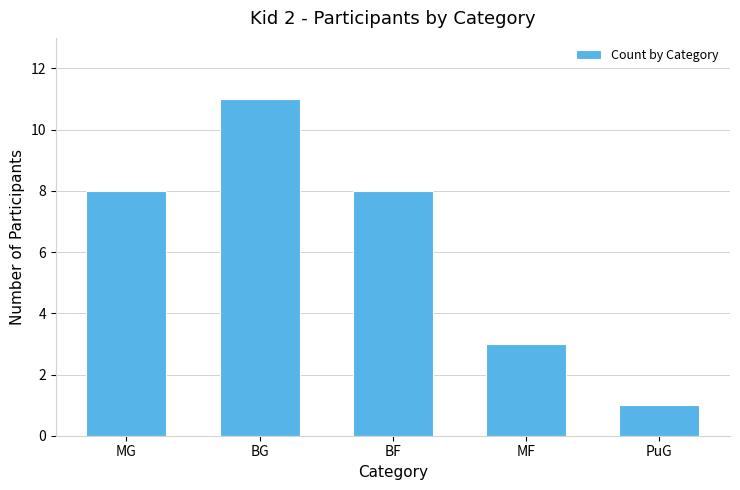

Reading left to right, transcribe all the data shown in this chart.

MG=8	BG=11	BF=8	MF=3	PuG=1